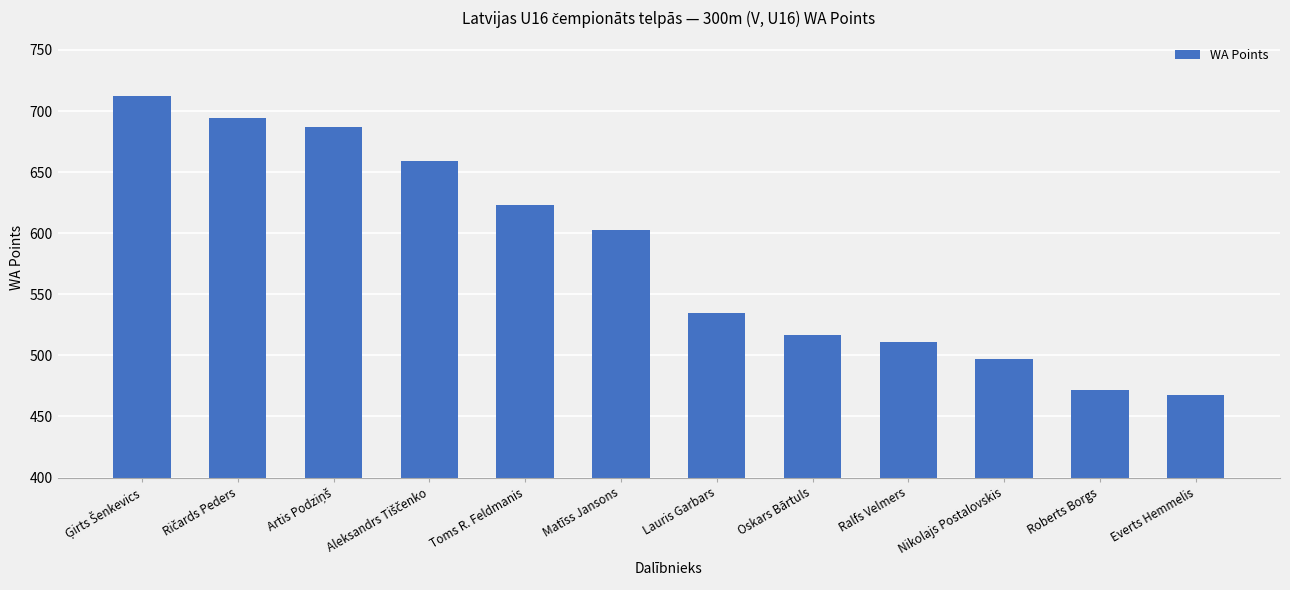

Between Lauris Garbars and Ralfs Velmers, which is larger?

Lauris Garbars